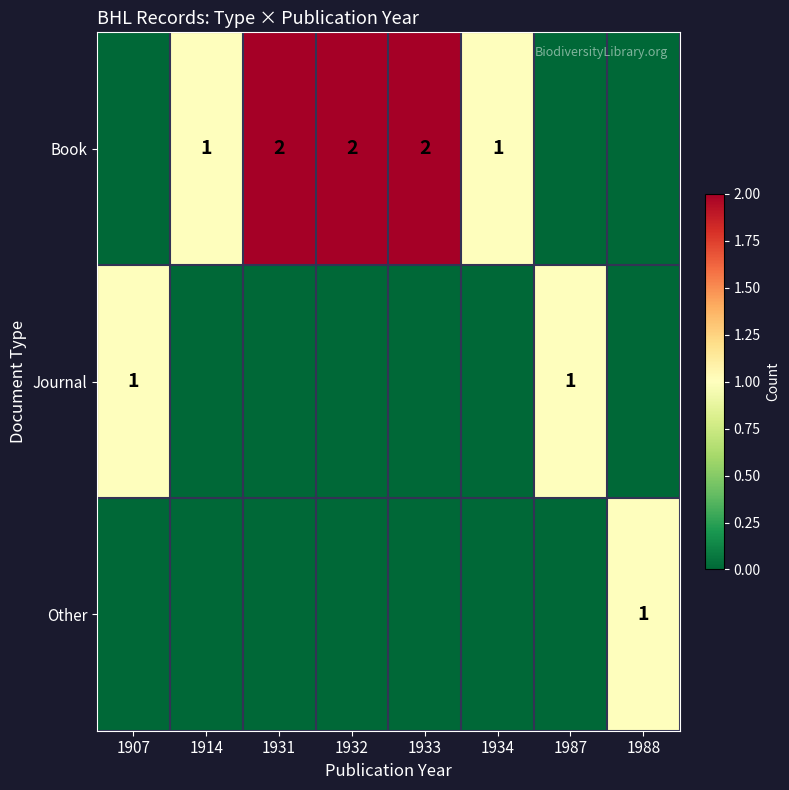

At which category is the sum across all series the highest?

1931